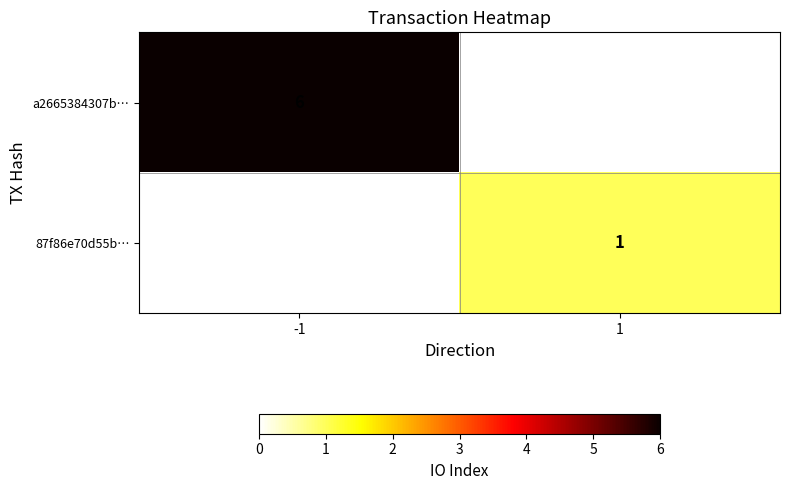

The a2665384307b… series shows 9.2 at -1. True or false?

False